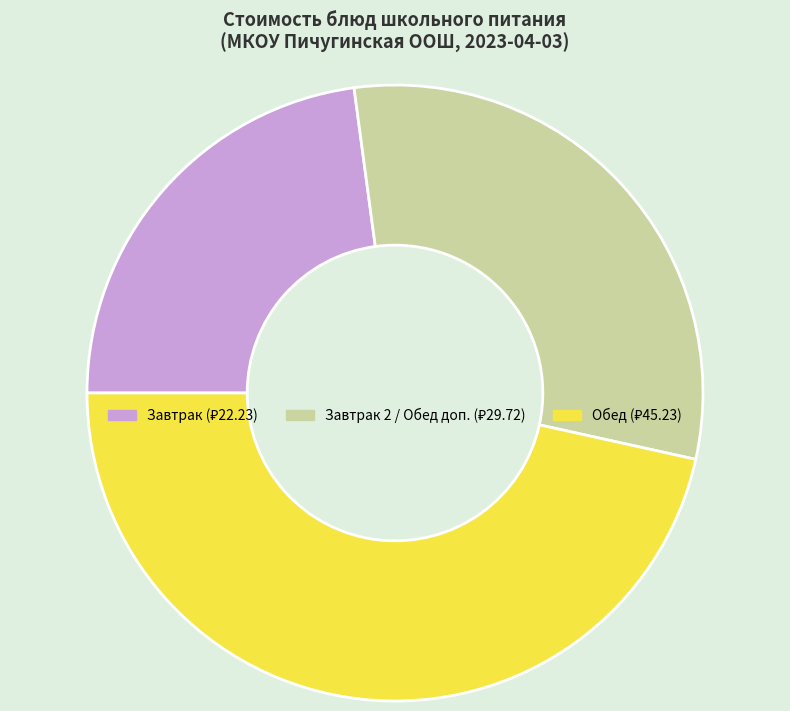

Does any single category account for the majority?

No